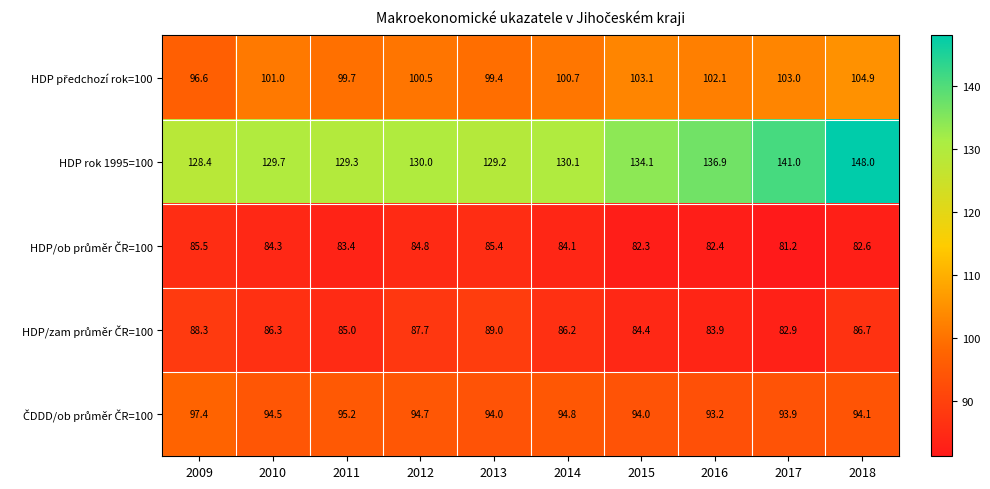

What is the difference between the second highest and second lowest values in the HDP rok 1995=100 series?

11.8